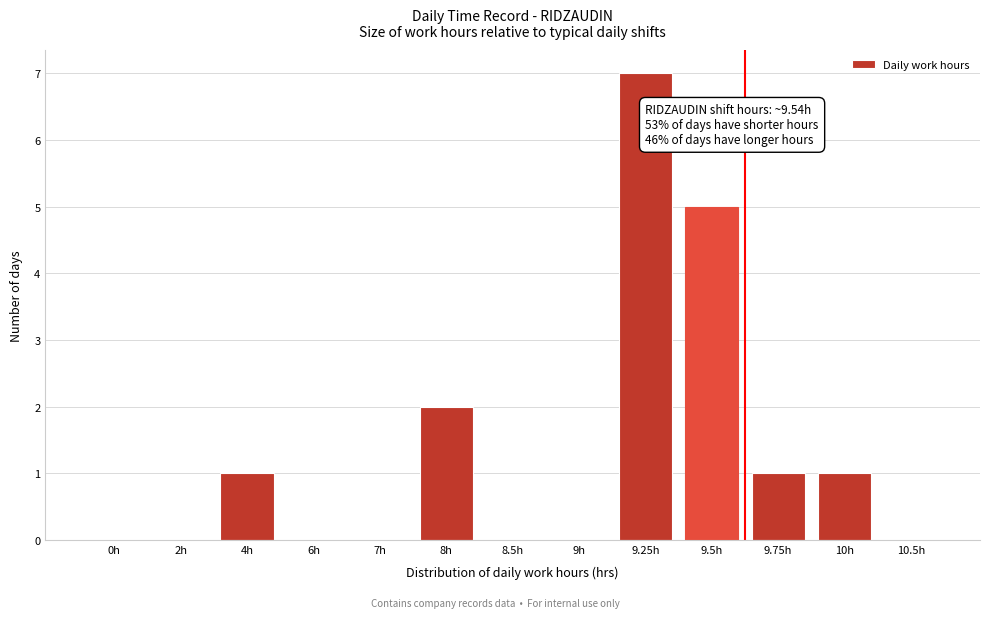

Reading left to right, extract all data points from this chart.

0h=0	2h=0	4h=1	6h=0	7h=0	8h=2	8.5h=0	9h=0	9.25h=7	9.5h=5	9.75h=1	10h=1	10.5h=0